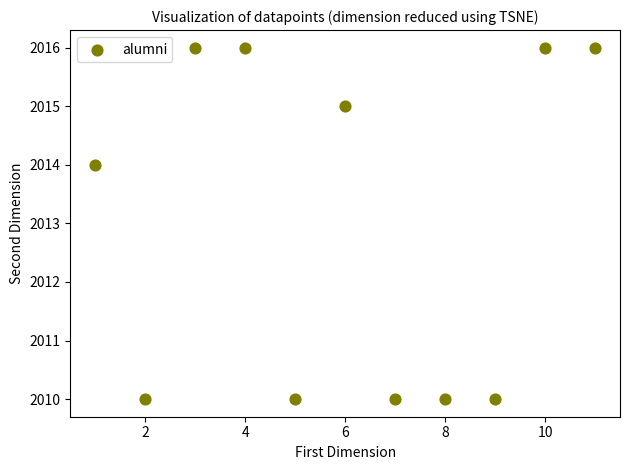

What Y value in the scatter plot is closest to 2013?

2014